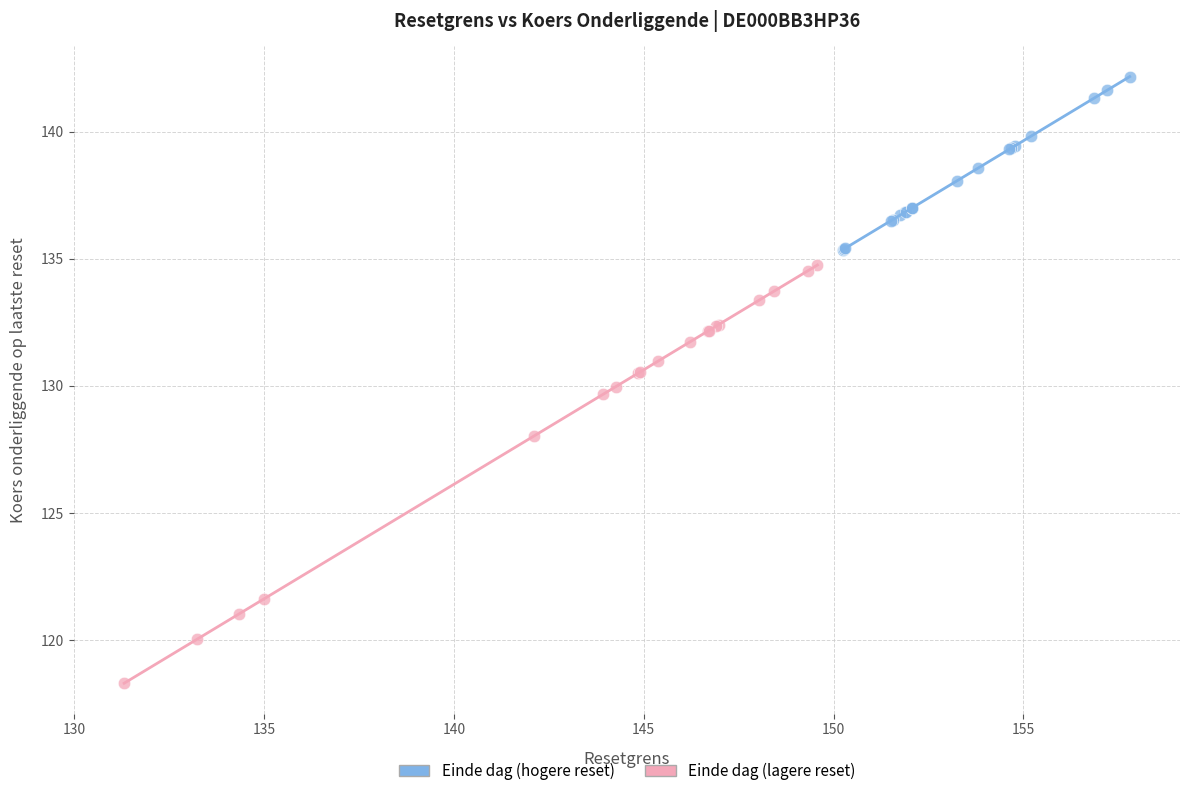

Which series reaches the maximum Y coordinate?

Einde dag (hogere reset)